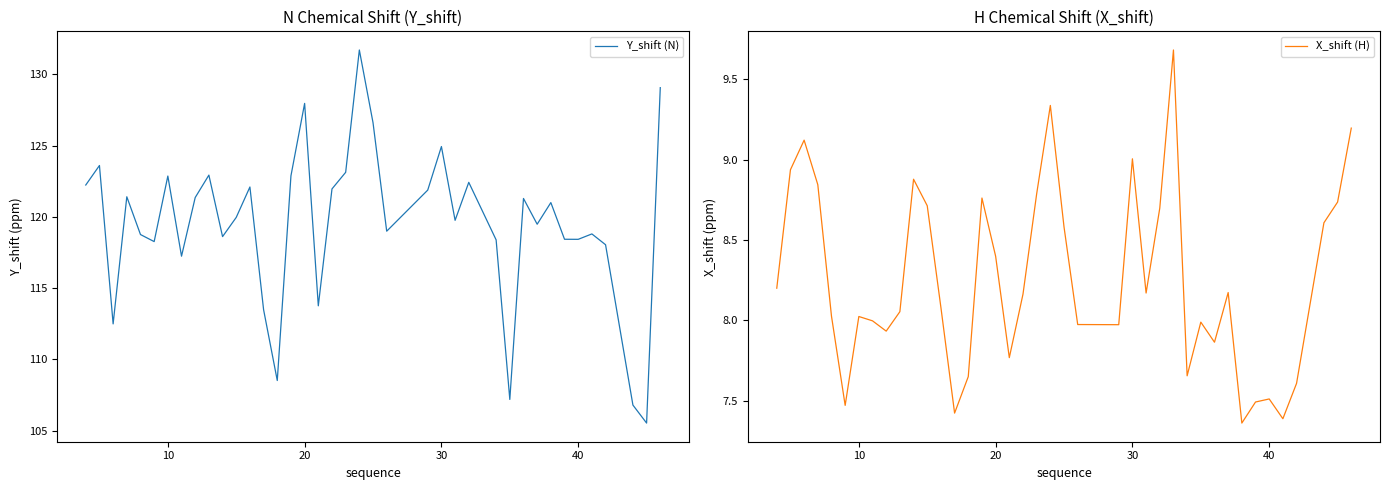

Reading left to right, list all the values displayed in this chart.

Y_shift (N): 122.2	123.6	112.5	121.4	118.8	118.3	122.9	117.2	121.4	122.9	118.6	120.0	122.1	113.5	108.5	122.9	128.0	113.8	122.0	123.1	131.7	126.6	119.0	121.9	124.9	119.8	122.4	120.4	118.4	107.2	121.3	119.5	121.0	118.4	118.4	118.8	118.0	106.8	105.5	129.1
X_shift (H): 8.2	8.9	9.1	8.8	8.0	7.5	8.0	8.0	7.9	8.1	8.9	8.7	8.1	7.4	7.7	8.8	8.4	7.8	8.2	8.8	9.3	8.6	8.0	8.0	9.0	8.2	8.7	9.7	7.7	8.0	7.9	8.2	7.4	7.5	7.5	7.4	7.6	8.6	8.7	9.2